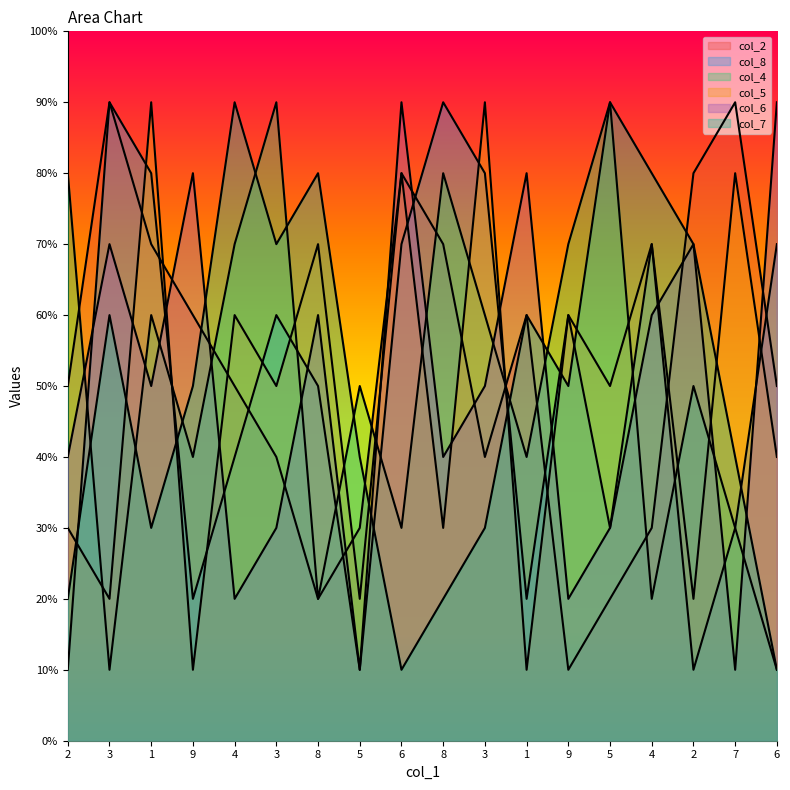

What is the difference between the maximum and minimum values in the col_5 series?

80